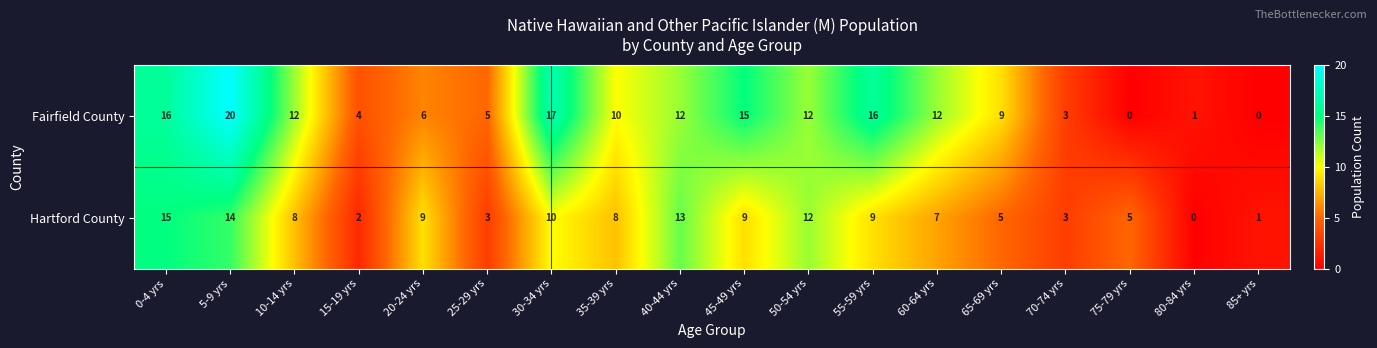

The Hartford County series shows 0 at 80-84 yrs. True or false?

True